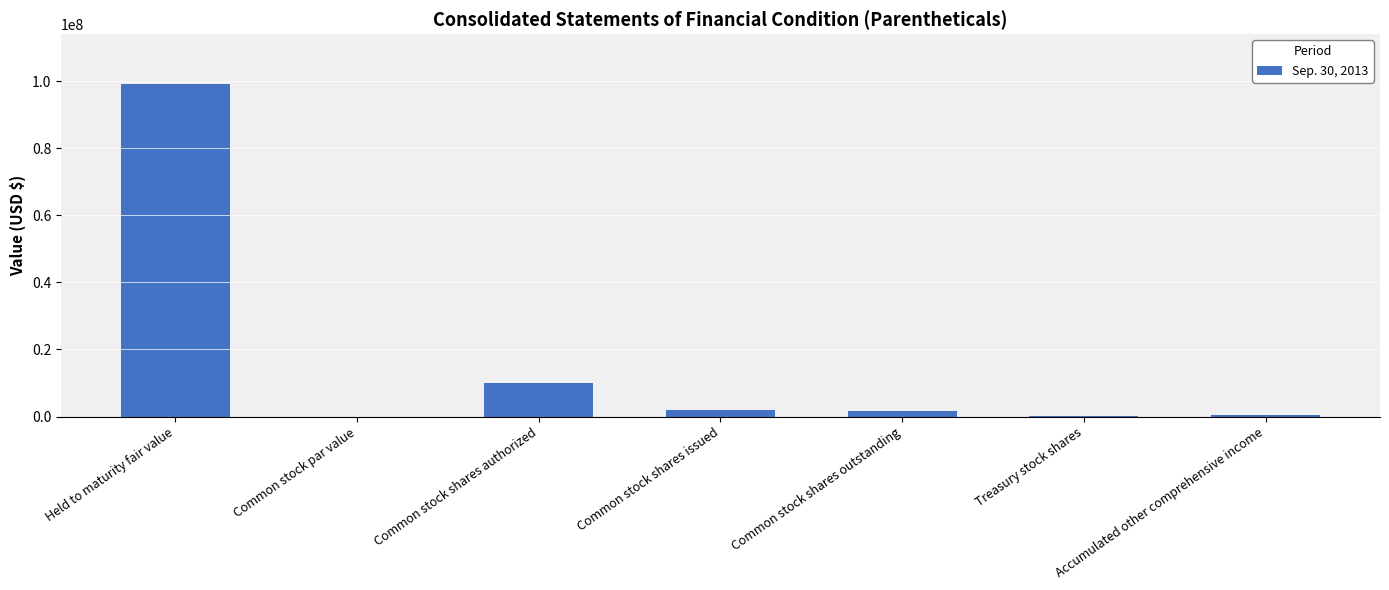

What is the sum of all values?

113606052.0